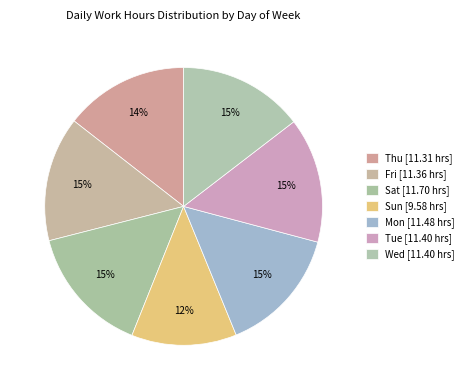

How many segments does this pie chart have?

7